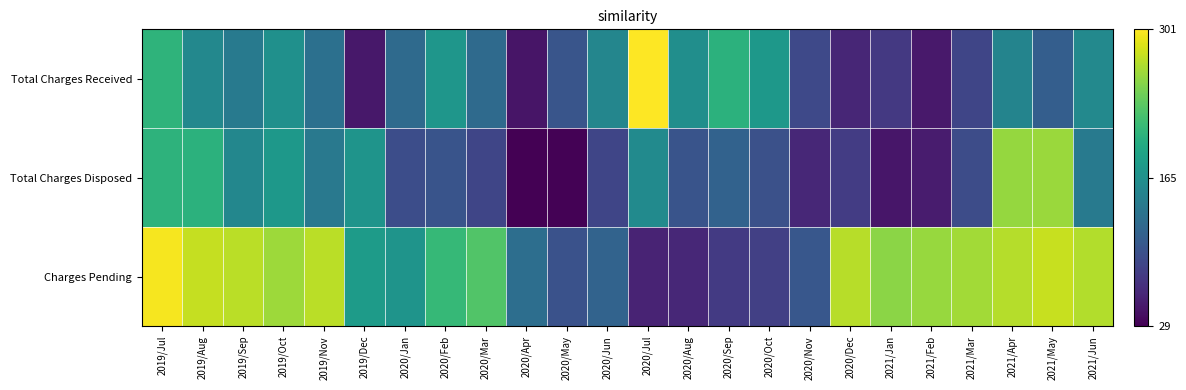

Reading left to right, list all the values displayed in this chart.

Total Charges Received: 2019/Jul=206	2019/Aug=156	2019/Sep=140	2019/Oct=166	2019/Nov=129	2019/Dec=46	2020/Jan=123	2020/Feb=172	2020/Mar=123	2020/Apr=44	2020/May=101	2020/Jun=154	2020/Jul=301	2020/Aug=163	2020/Sep=204	2020/Oct=174	2020/Nov=89	2020/Dec=58	2021/Jan=74	2021/Feb=48	2021/Mar=86	2021/Apr=152	2021/May=110	2021/Jun=157
Total Charges Disposed: 2019/Jul=205	2019/Aug=204	2019/Sep=155	2019/Oct=174	2019/Nov=139	2019/Dec=170	2020/Jan=93	2020/Feb=100	2020/Mar=86	2020/Apr=29	2020/May=31	2020/Jun=86	2020/Jul=159	2020/Aug=100	2020/Sep=114	2020/Oct=96	2020/Nov=59	2020/Dec=77	2021/Jan=45	2021/Feb=50	2021/Mar=92	2021/Apr=258	2021/May=260	2021/Jun=140
Charges Pending: 2019/Jul=297	2019/Aug=277	2019/Sep=273	2019/Oct=261	2019/Nov=273	2019/Dec=178	2020/Jan=170	2020/Feb=211	2020/Mar=227	2020/Apr=127	2020/May=98	2020/Jun=116	2020/Jul=56	2020/Aug=59	2020/Sep=75	2020/Oct=81	2020/Nov=103	2020/Dec=272	2021/Jan=254	2021/Feb=259	2021/Mar=263	2021/Apr=271	2021/May=278	2021/Jun=270